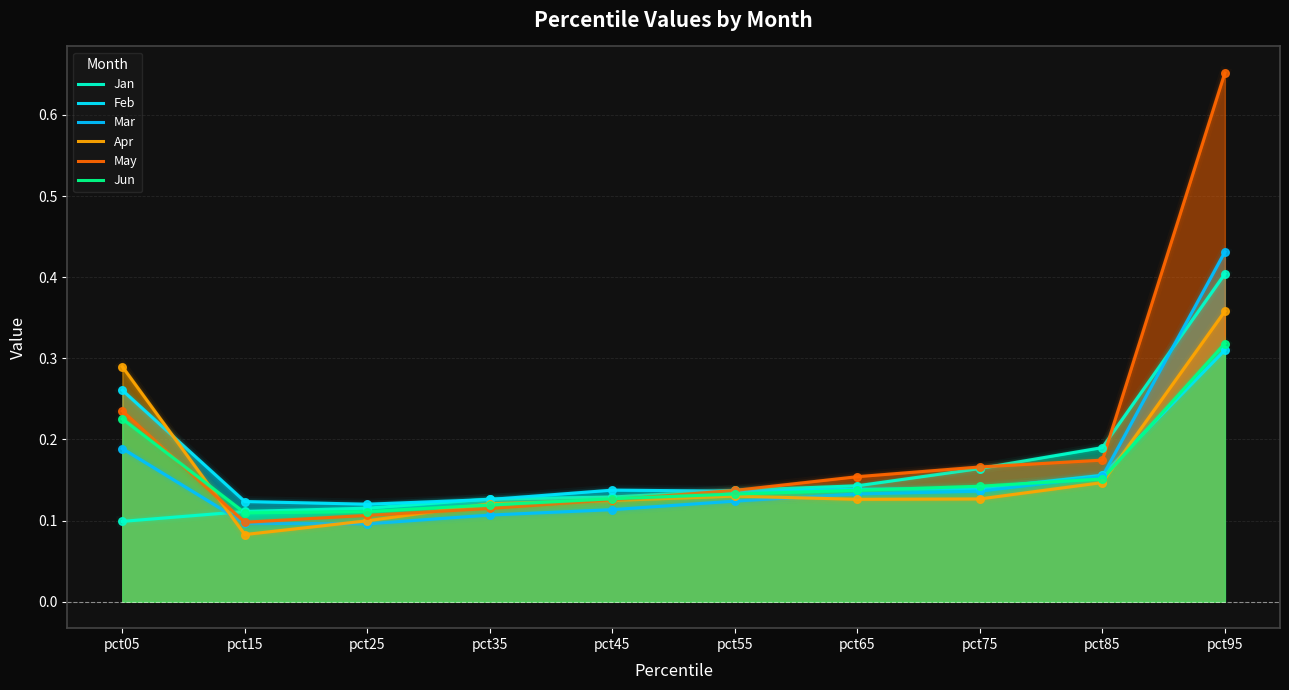

What is the total value across all series at pct25?

0.6